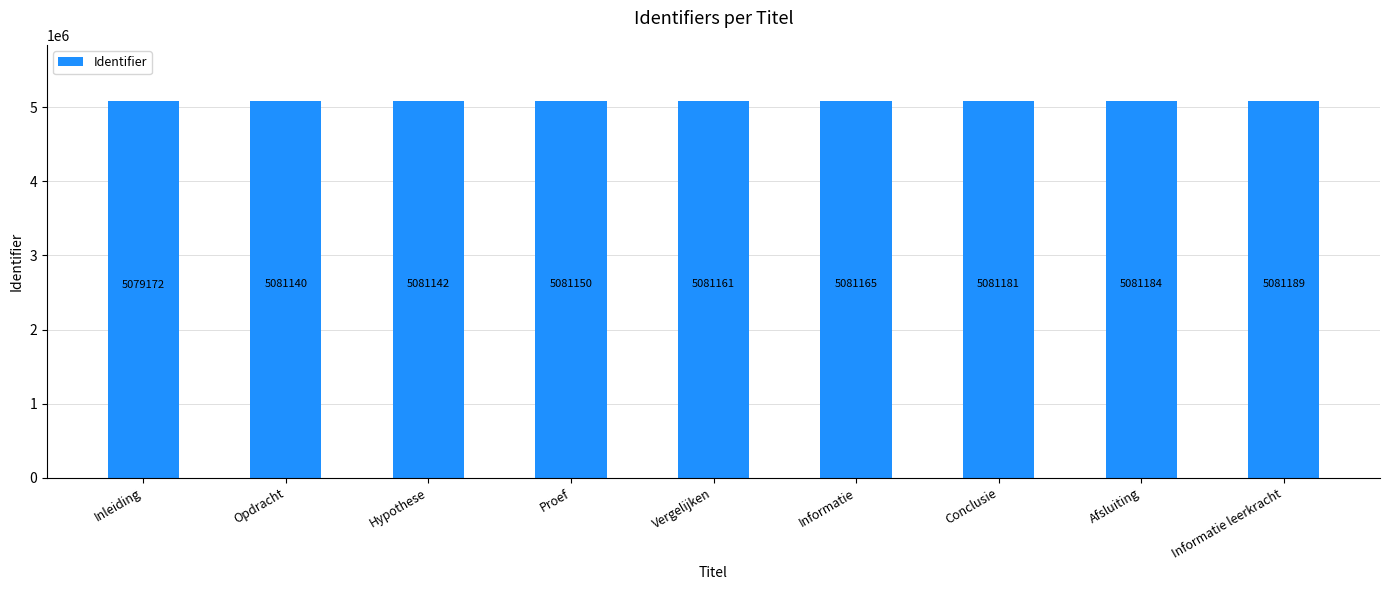

What position from the left is Opdracht?

2